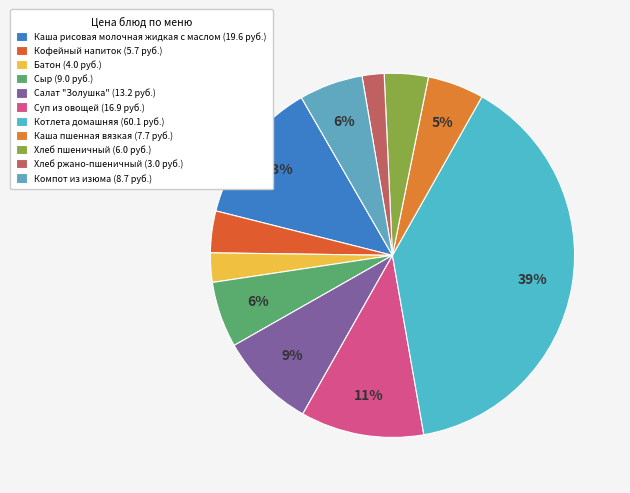

How many slices are in this pie chart?

11